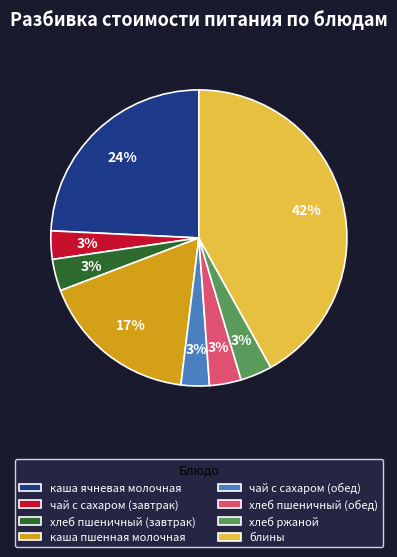

Which has a higher value, хлеб ржаной or каша ячневая молочная?

каша ячневая молочная